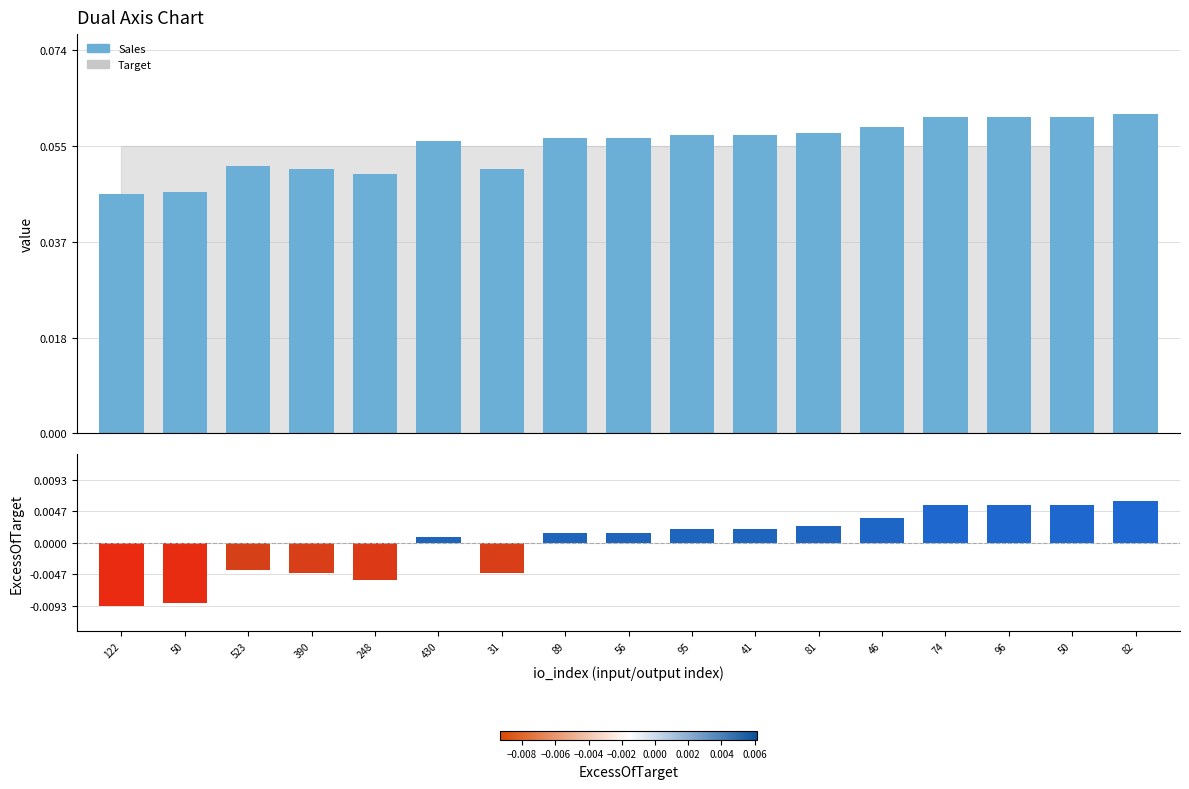

What is the difference between the highest and lowest values at 81?

0.1